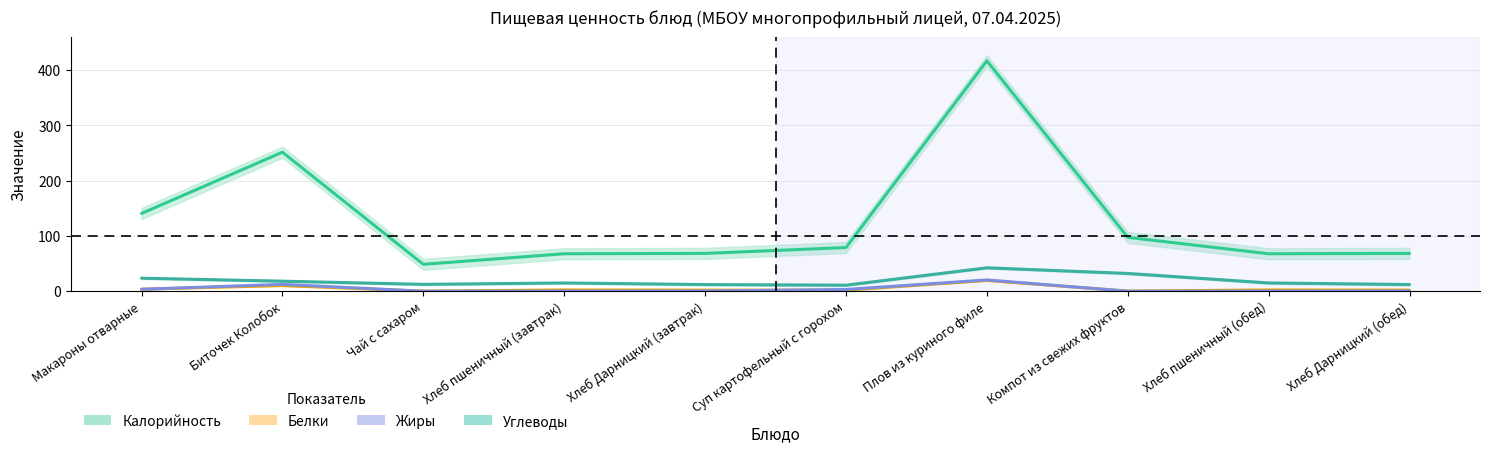

What is the label of the 10th point from the right?

Макароны отварные